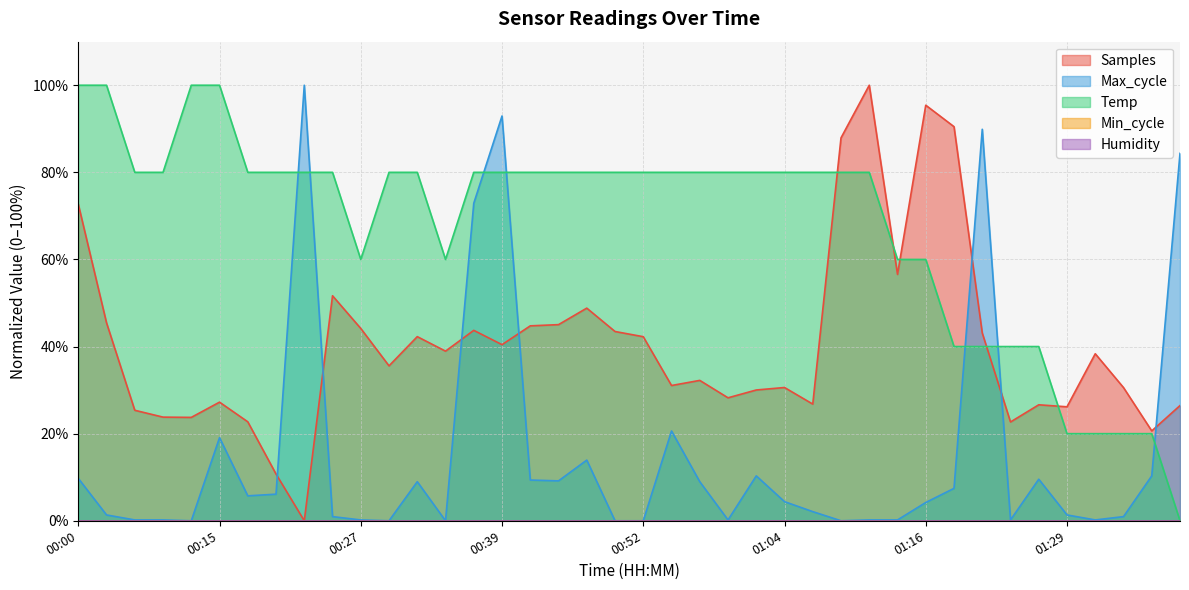

Does the chart have visible grid lines?

Yes